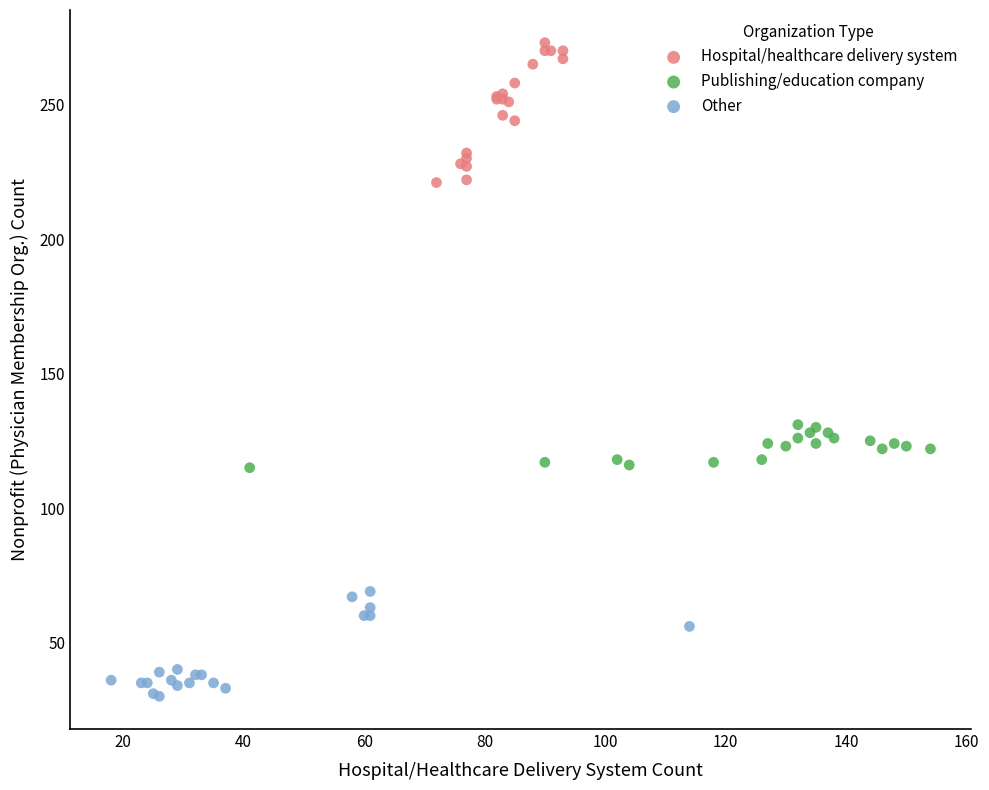

Which series contains the highest Y value?

Hospital/healthcare delivery system